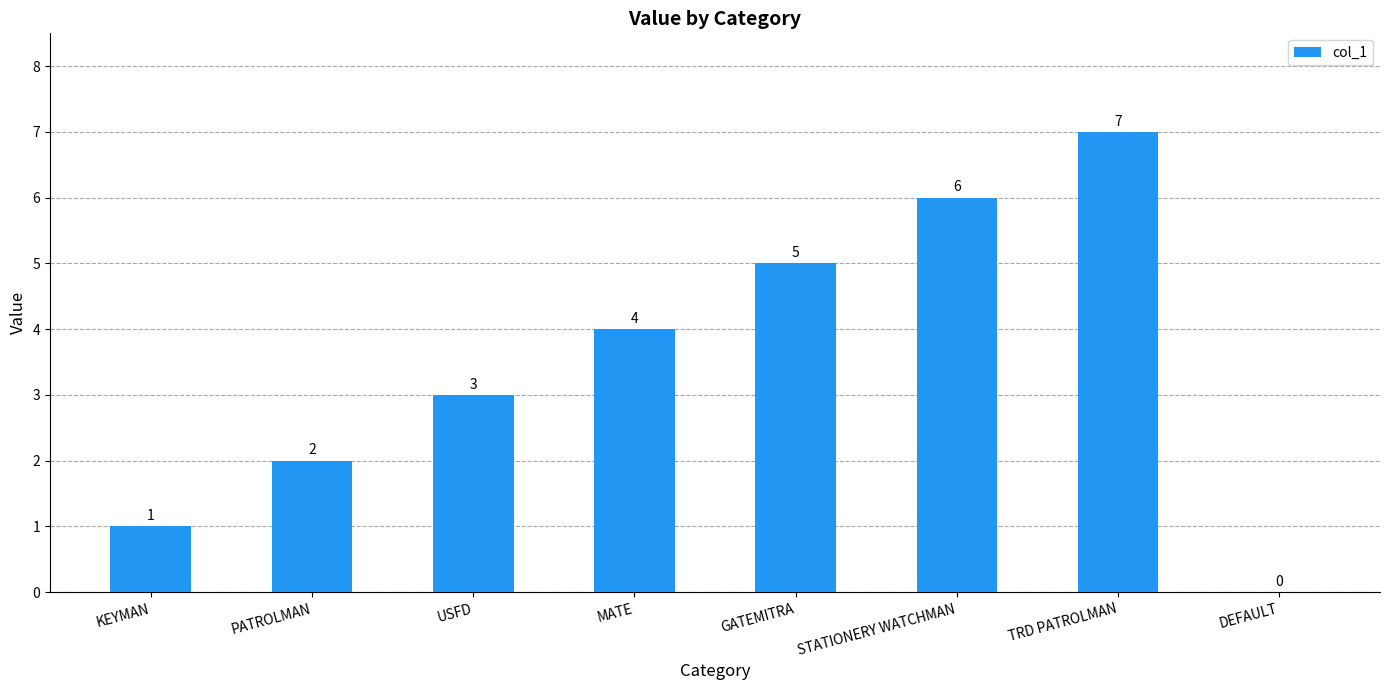

What is the sum of the values at STATIONERY WATCHMAN and MATE?

10